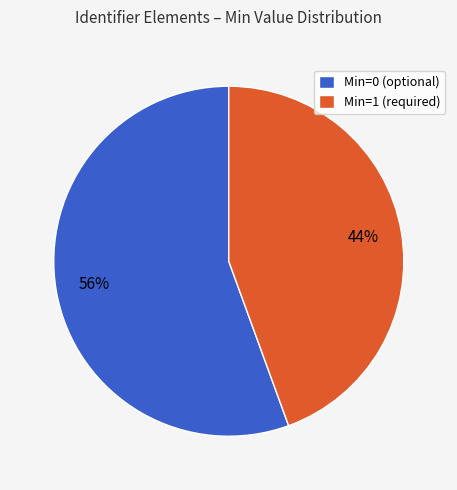

Rank the categories by value from lowest to highest.

Min=1 (required), Min=0 (optional)